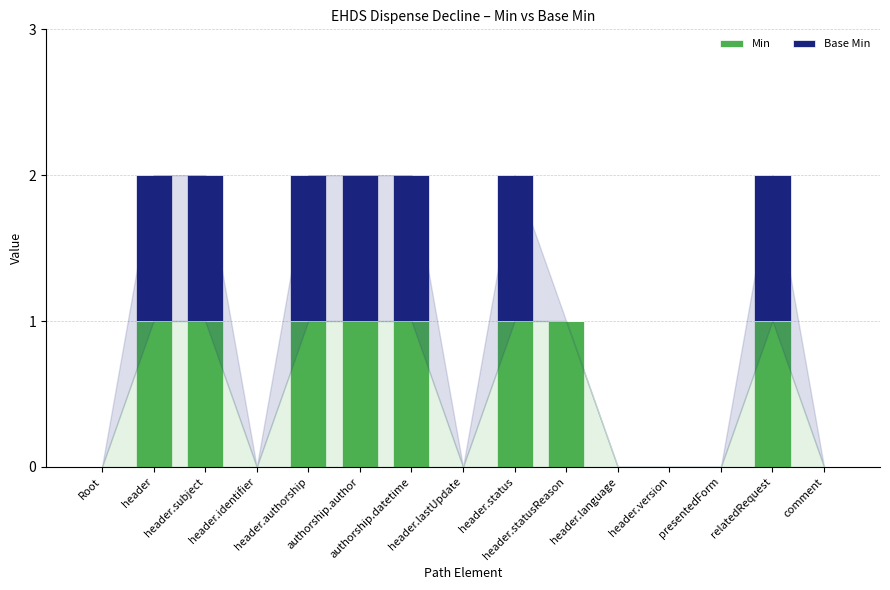

What is the sum of all Min values?

8